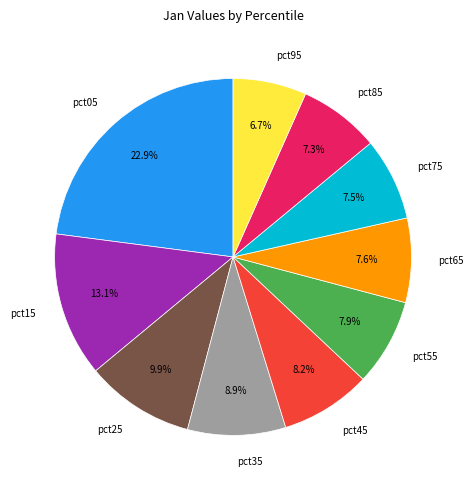

Which slice is the largest?

pct05